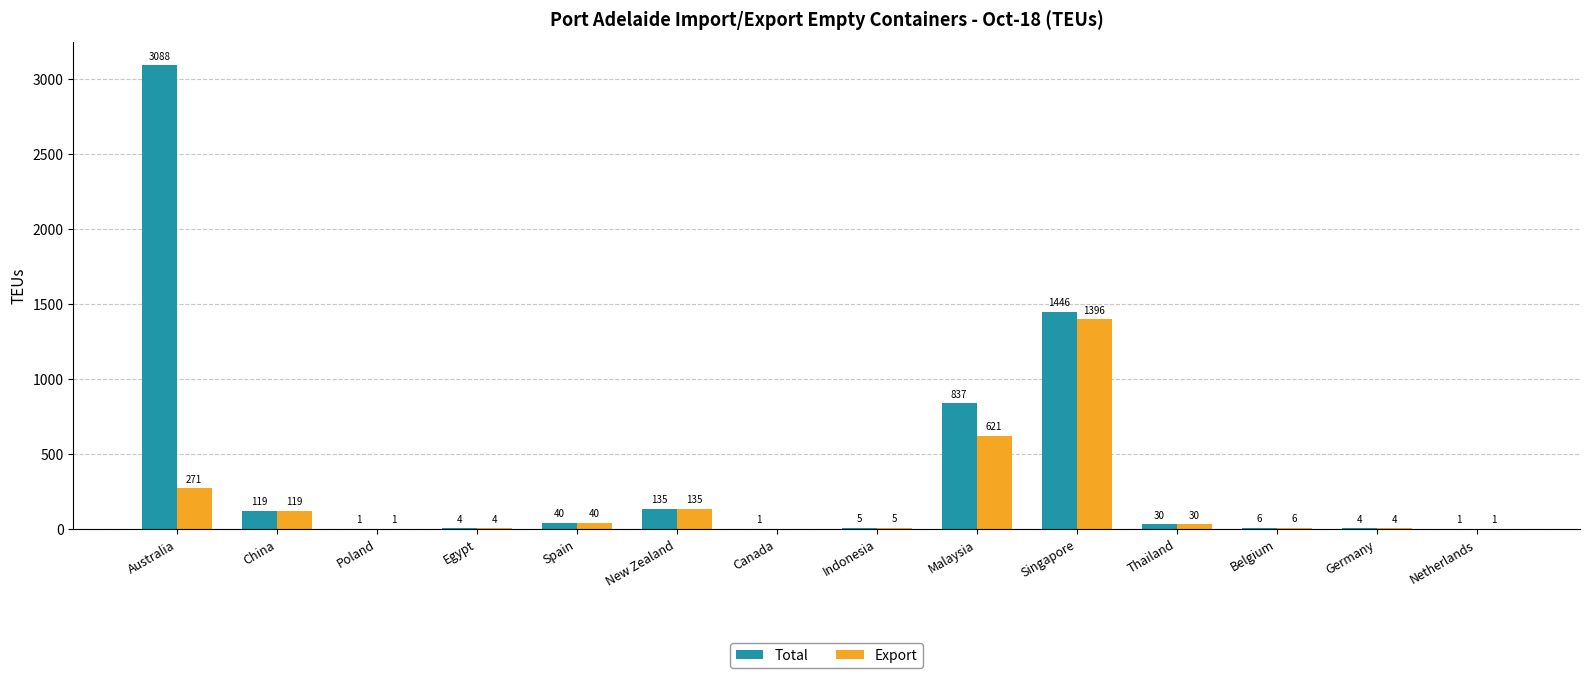

Which category has the highest value across all series?

Australia